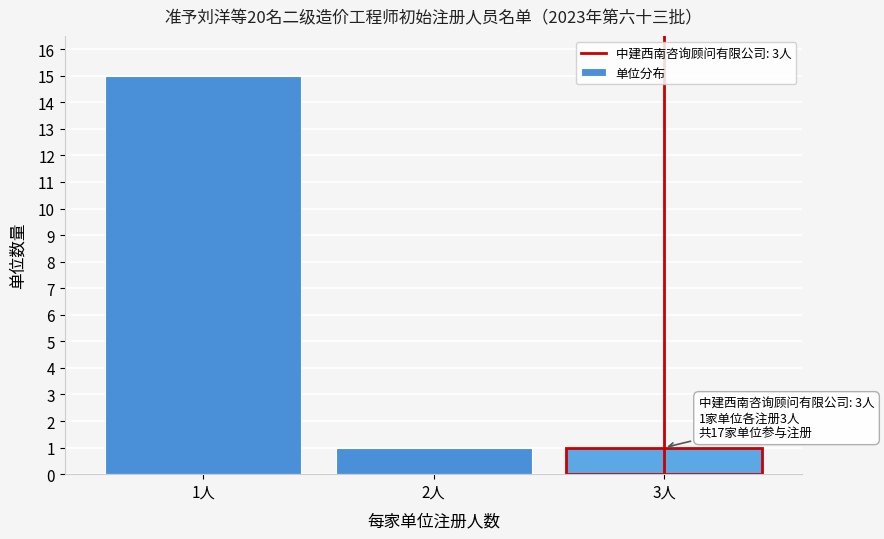

Reading right to left, what are all the values shown in this chart?

3人=1	2人=1	1人=15